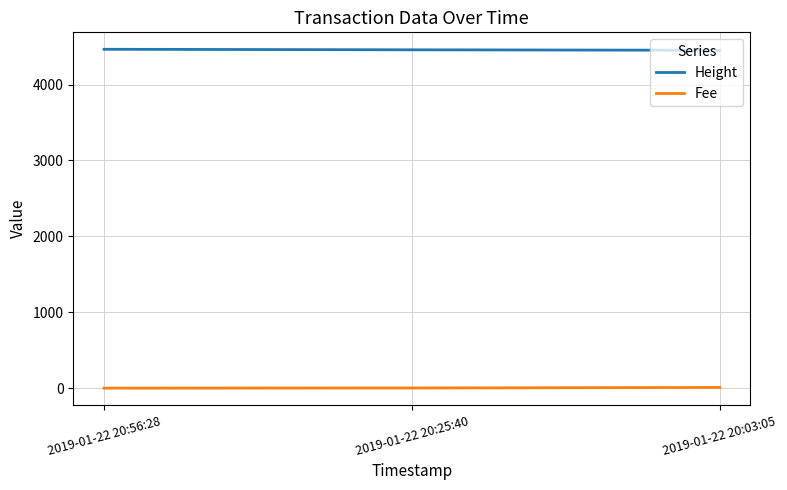

At how many categories does at least one series exceed 1824?

3